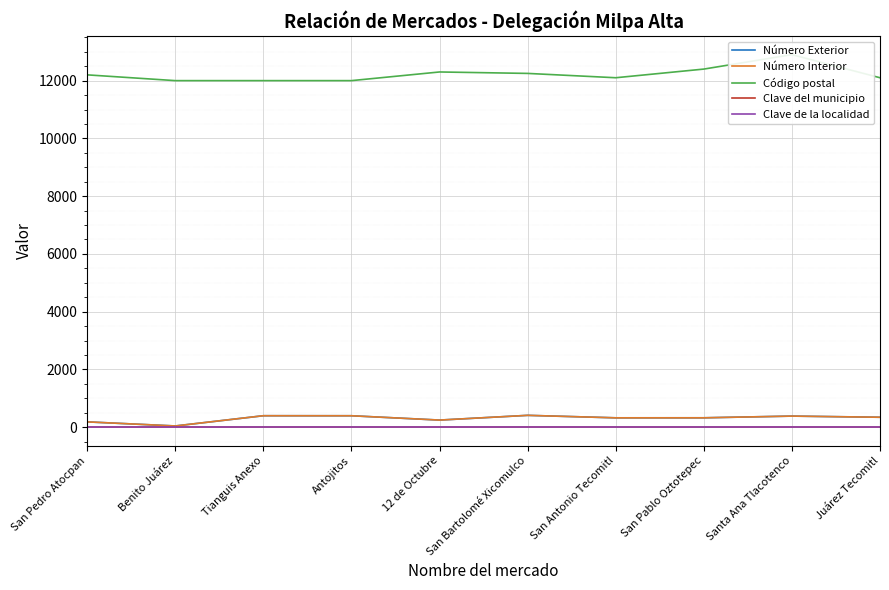

The value of Número Interior at San Pedro Atocpan is 182. True or false?

True